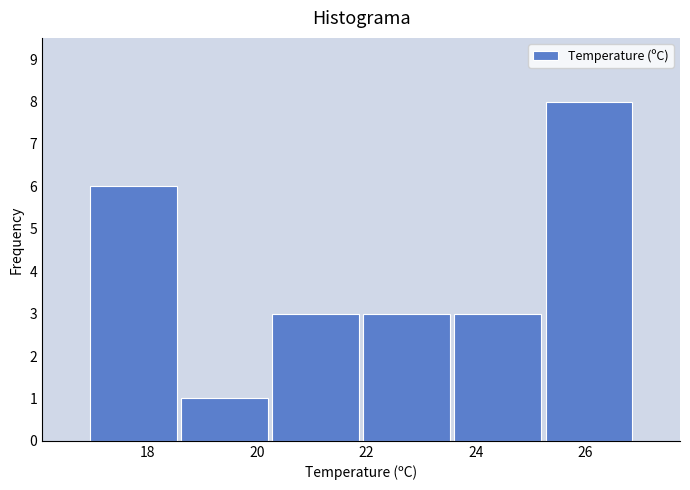

Reading left to right, transcribe this chart: for each bar, give the range it covers on the x-axis and its height. Neither the bar edges nor the heights are printed on the chart, so give them approximately, as read against the axes.

17.0 to 18.6: 6
18.6 to 20.2: 1
20.2 to 22.0: 3
22.0 to 23.6: 3
23.6 to 25.2: 3
25.2 to 27.0: 8